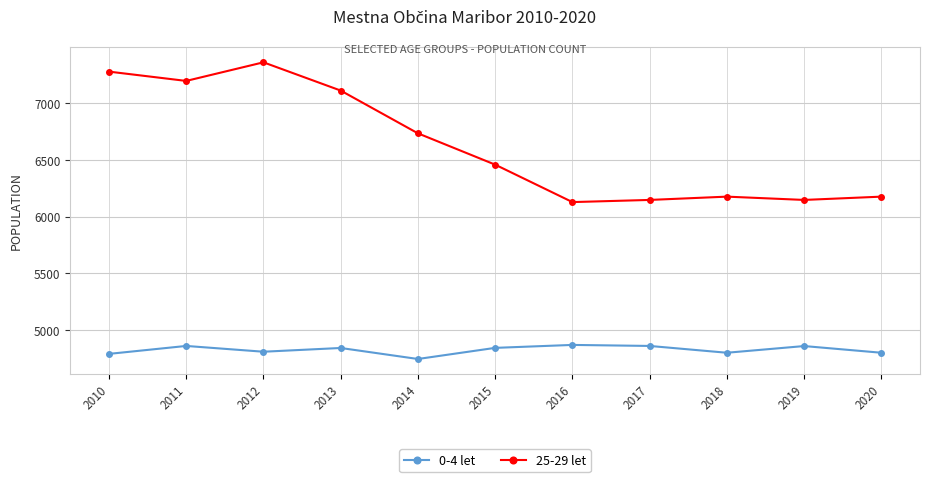

The value of 0-4 let at 2018 is 7685. True or false?

False